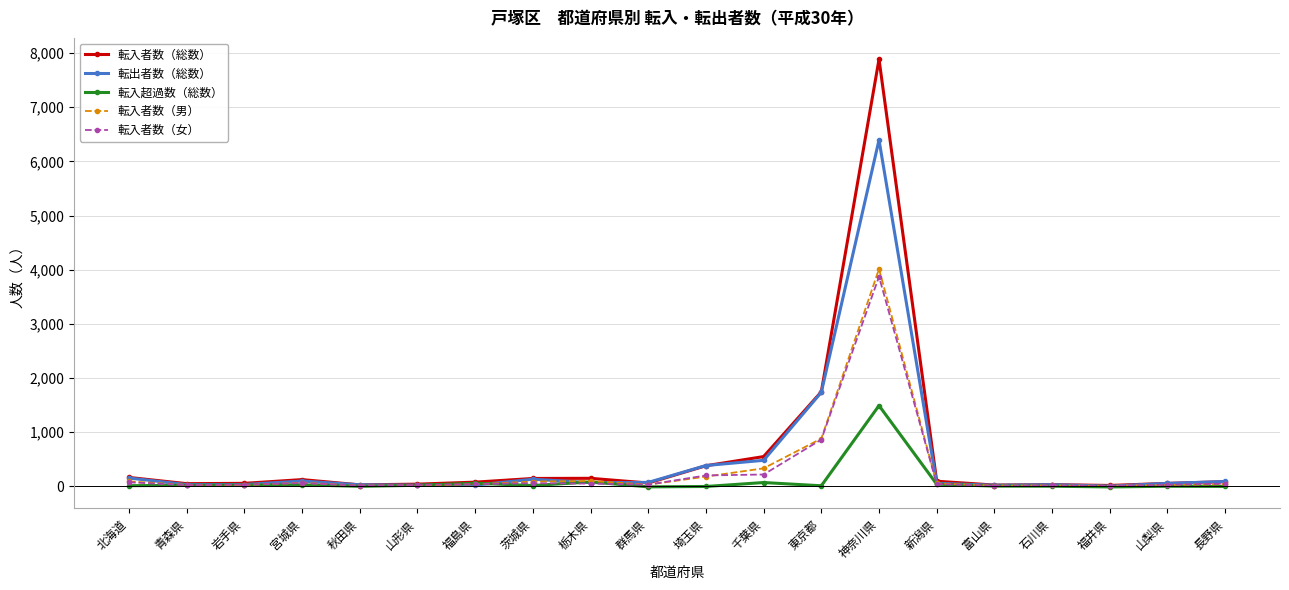

At which category is the sum across all series the highest?

神奈川県